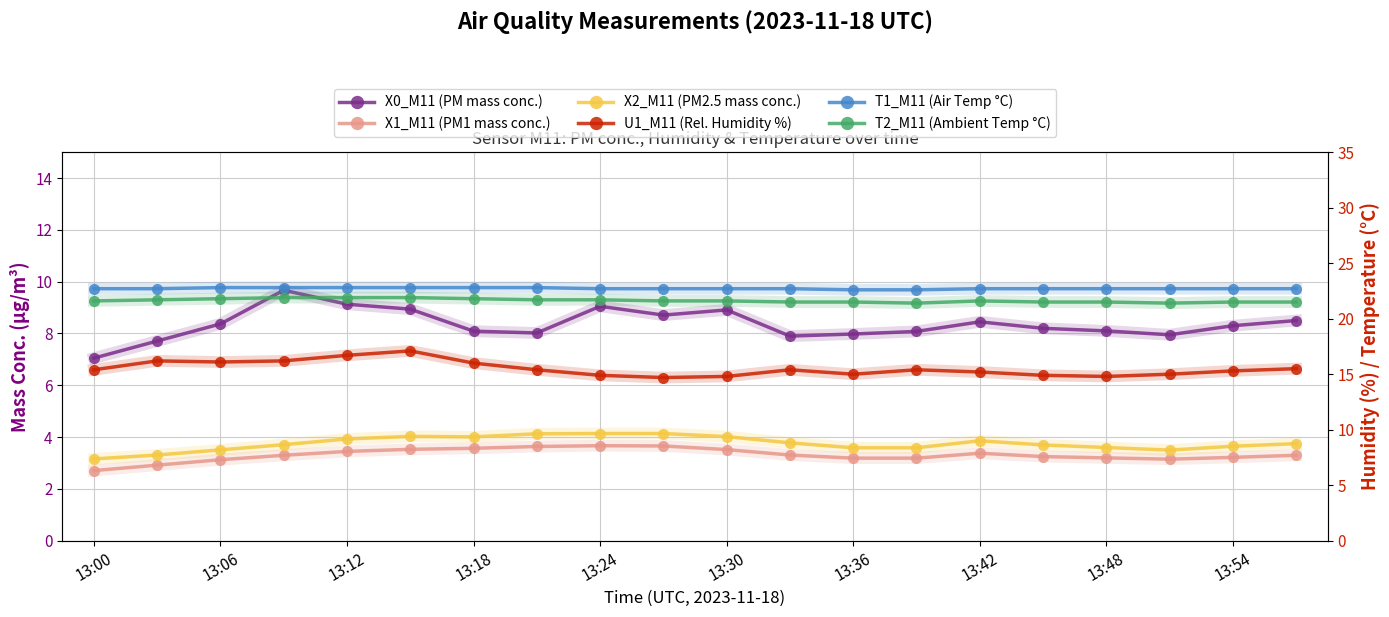

At 13:54, list the series in order from smallest to largest.

X1_M11 (PM1 mass conc.), X2_M11 (PM2.5 mass conc.), X0_M11 (PM mass conc.), U1_M11 (Rel. Humidity %), T2_M11 (Ambient Temp °C), T1_M11 (Air Temp °C)